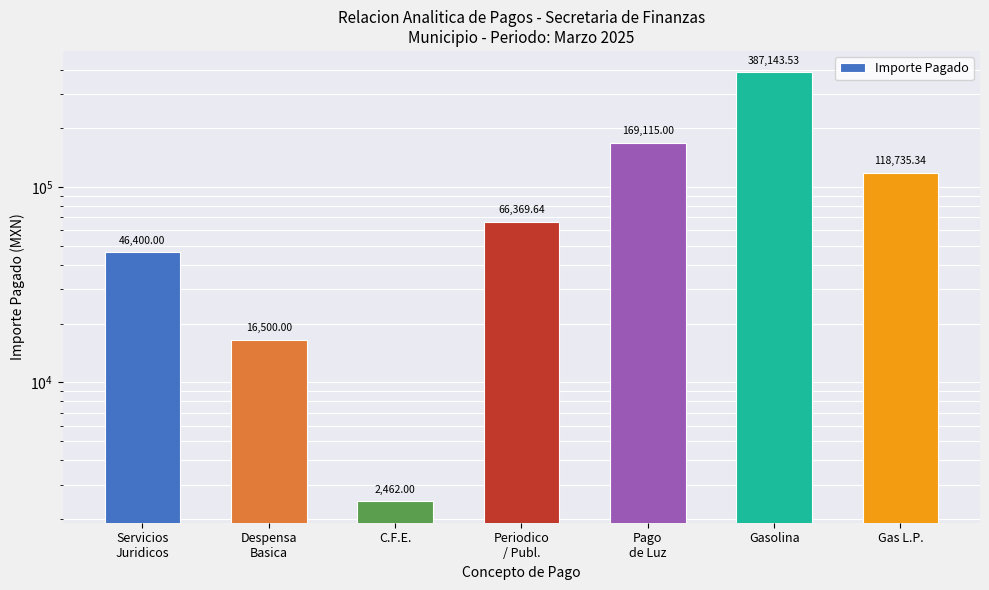

Count the number of data series in this chart.

1